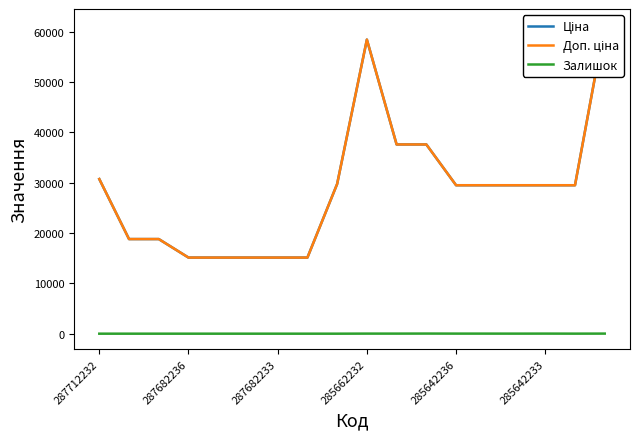

In Ціна, how many points are higher than both neighbors (excluding endpoints)?

1